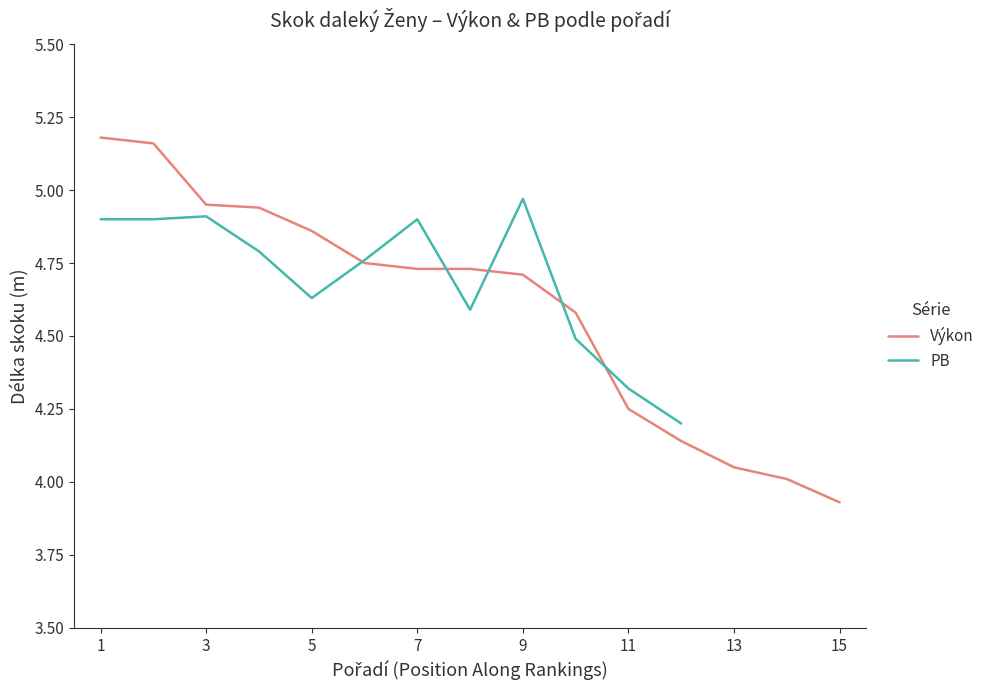

Count the number of categories in the chart.

15